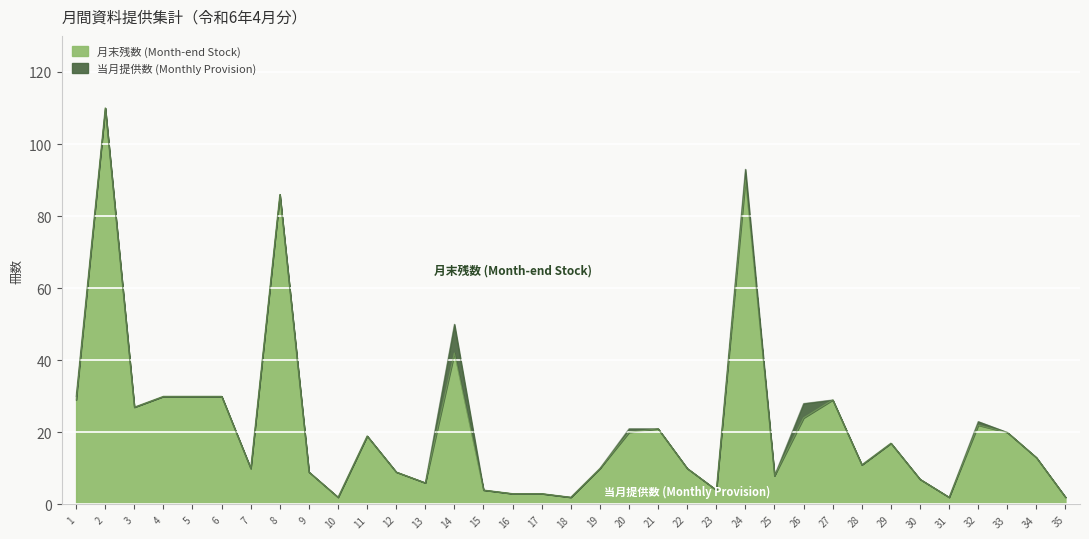

How many lines are shown in the chart?

2